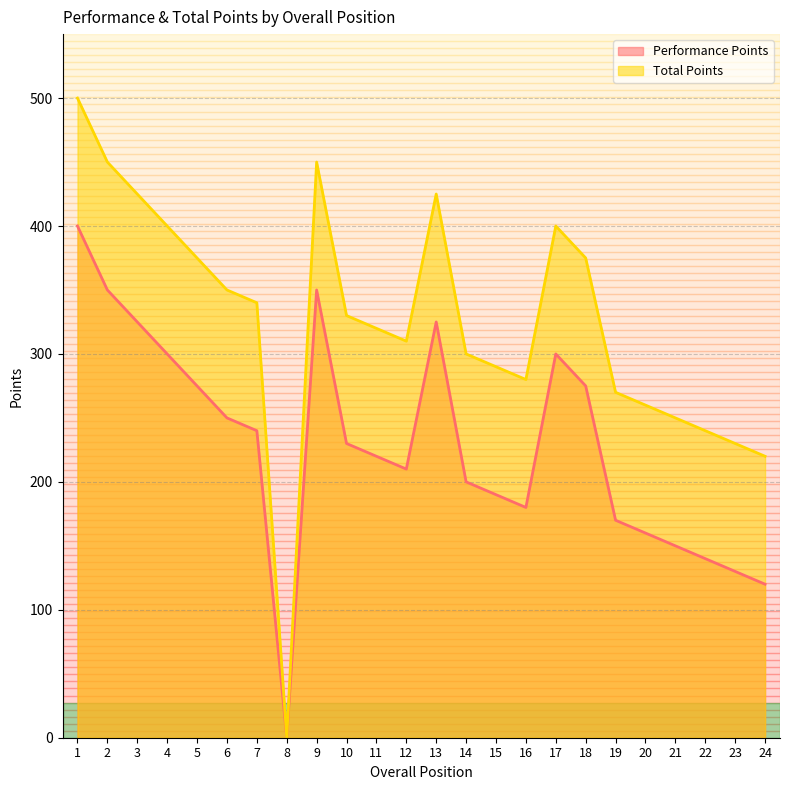

What is the total value across all series at 12?

520